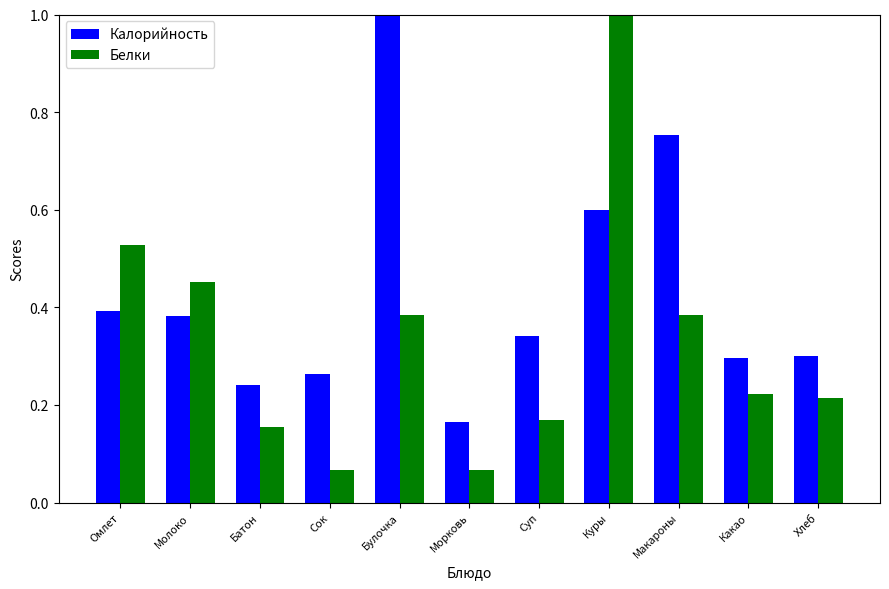

Is it true that Белки equals 0.1 at Булочка?

False